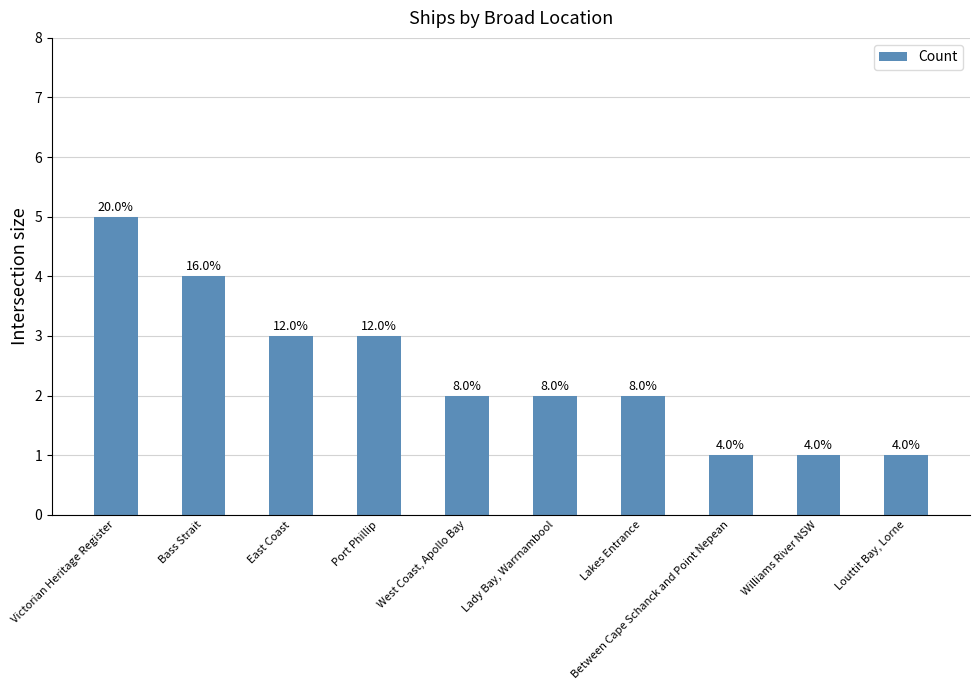

The chart shows a value of 0 at Louttit Bay, Lorne. True or false?

False